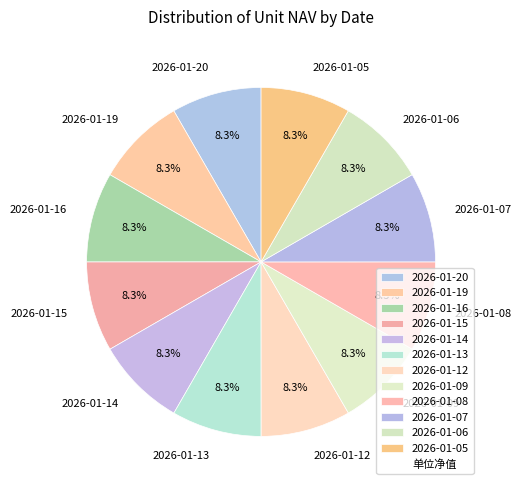

Does 2026-01-05 account for over 50% of the chart?

No